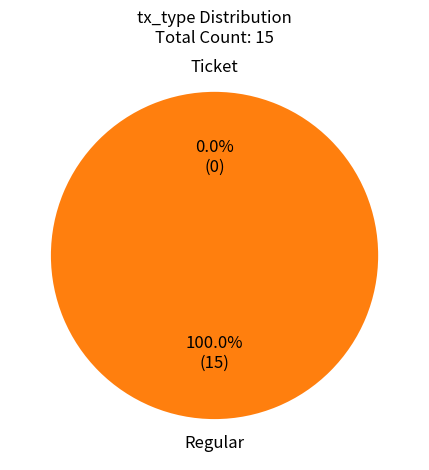

To the nearest percent, what is the combined percentage of Ticket and Regular?

100%